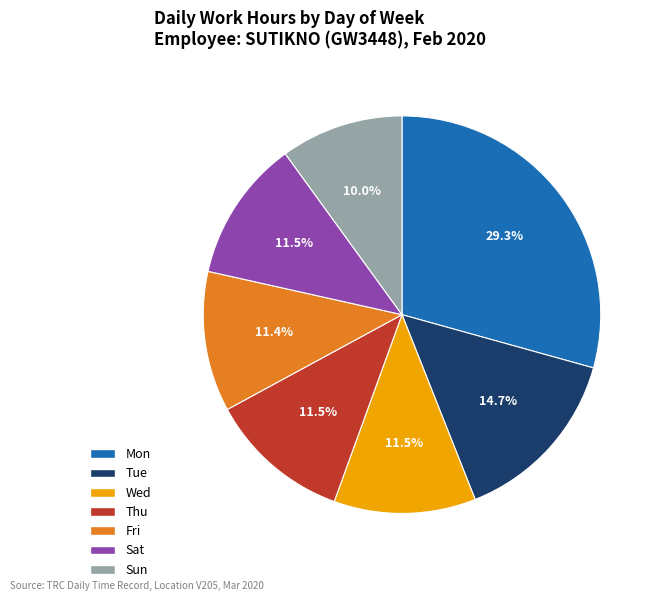

Between Tue and Sun, which is larger?

Tue